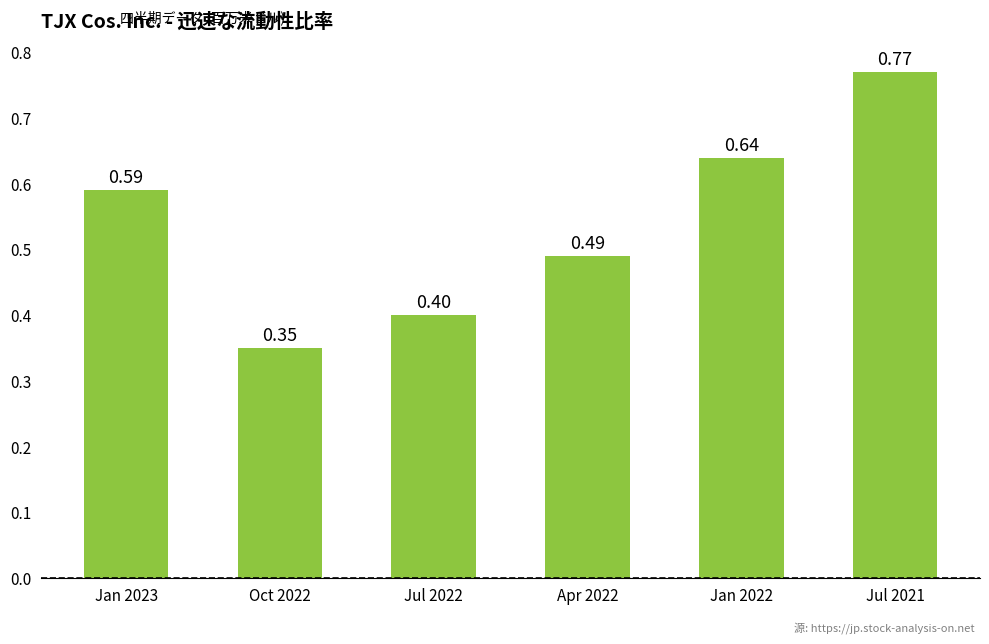

Does the chart contain stacked bars?

No